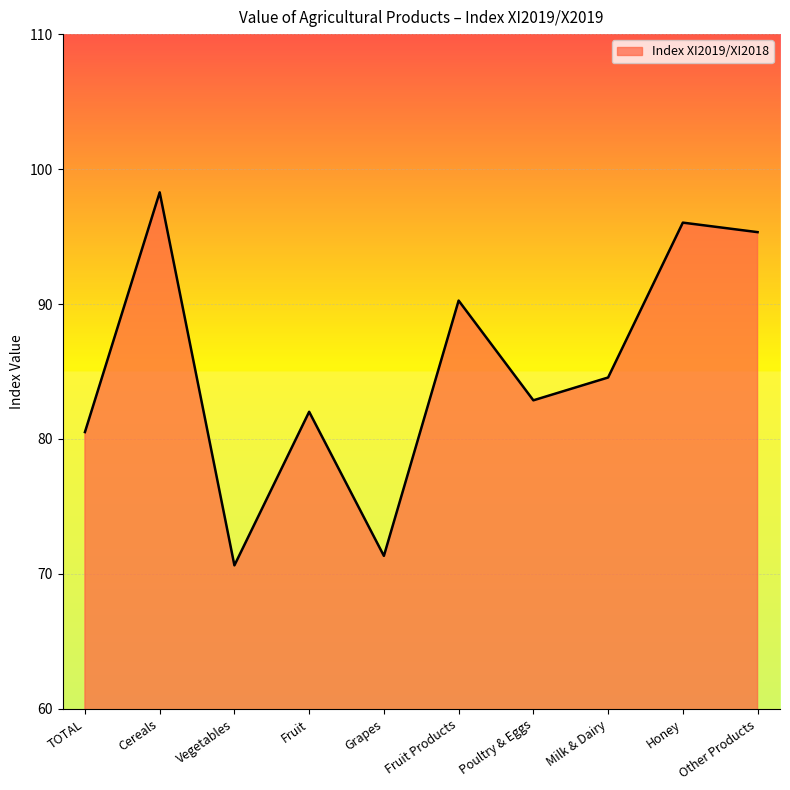

Which has a higher value, Grapes or Cereals?

Cereals